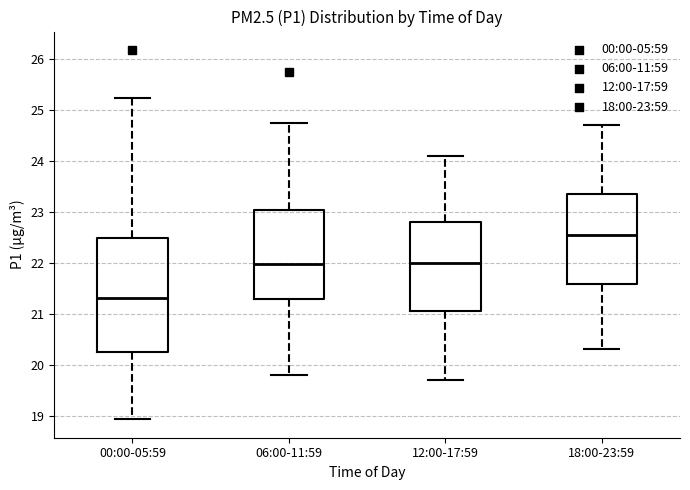

Comparing the boxes themselves (not the whiskers), which one is the tallest?

00:00-05:59